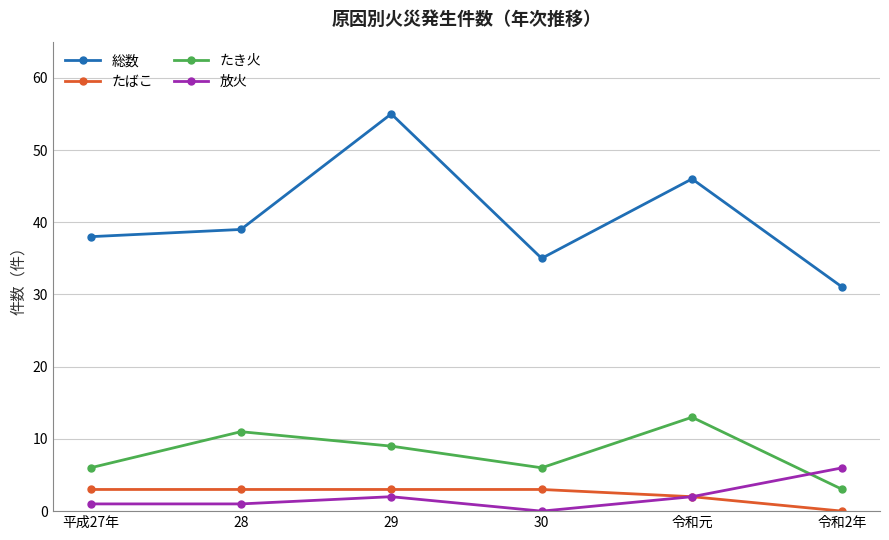

True or false: たき火 and 総数 intersect in this chart.

False